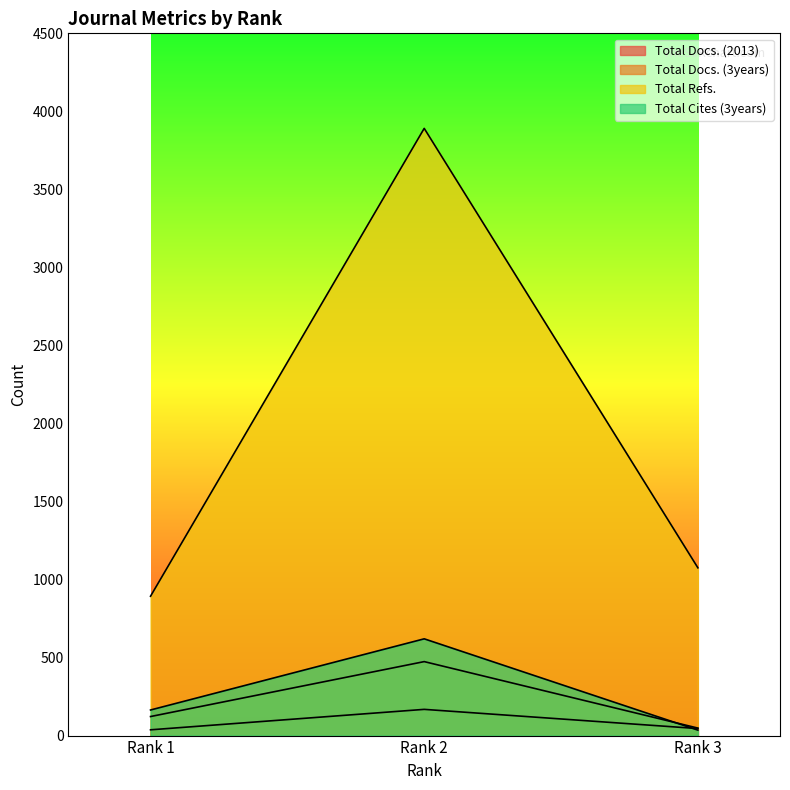

How many lines are shown in the chart?

4